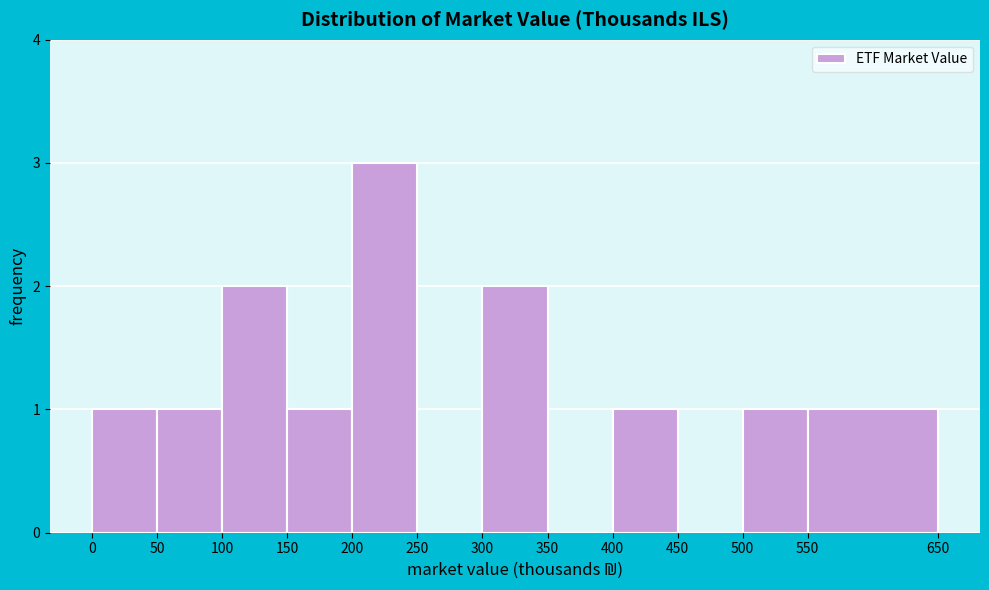

Reading left to right, transcribe this chart: for each bar, give the range it covers on the x-axis and its height. The values are not printed on the chart, so give them approximately, as read against the axis.

0 to 50: 1
50 to 100: 1
100 to 150: 2
150 to 200: 1
200 to 250: 3
250 to 300: 0
300 to 350: 2
350 to 400: 0
400 to 450: 1
450 to 500: 0
500 to 550: 1
550 to 650: 1